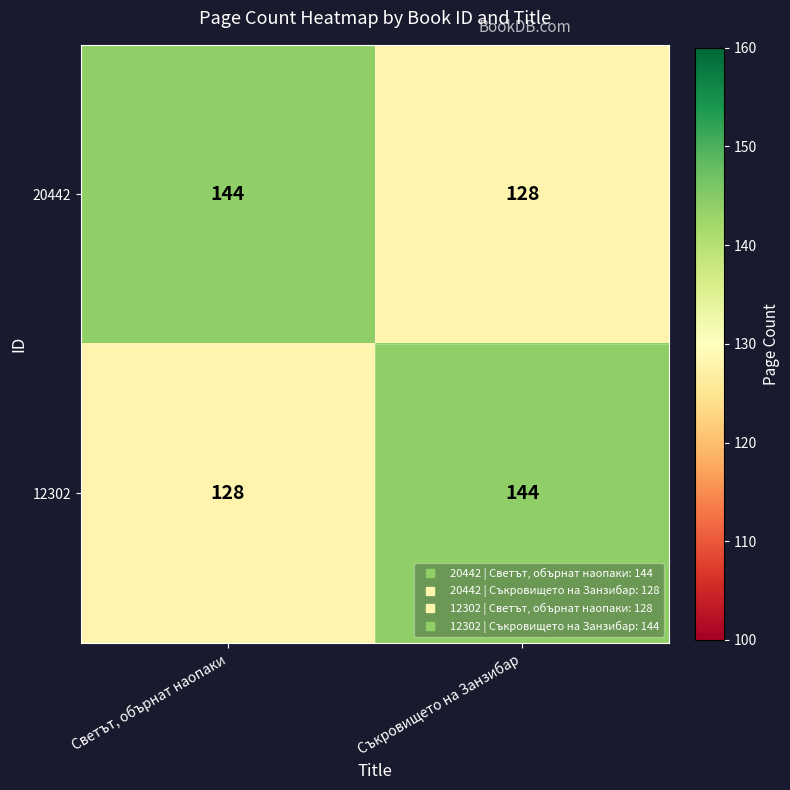

Reading right to left, extract all data points from this chart.

20442: Съкровището на Занзибар=128	Светът, обърнат наопаки=144
12302: Съкровището на Занзибар=144	Светът, обърнат наопаки=128